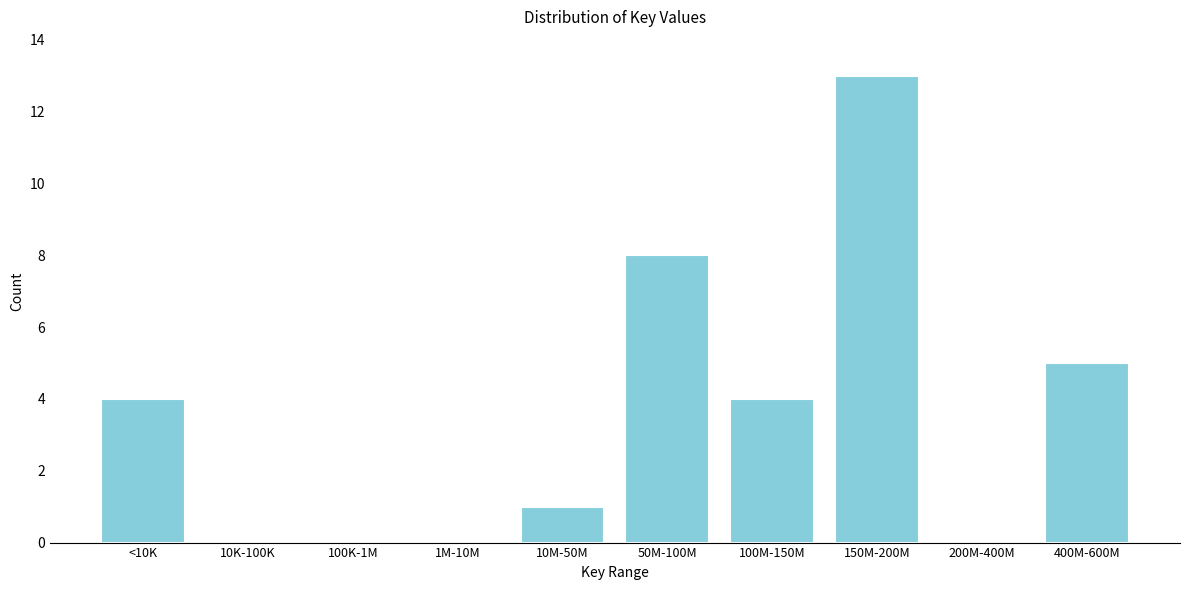

Reading right to left, transcribe all the data shown in this chart.

400M-600M=5	200M-400M=0	150M-200M=13	100M-150M=4	50M-100M=8	10M-50M=1	1M-10M=0	100K-1M=0	10K-100K=0	<10K=4